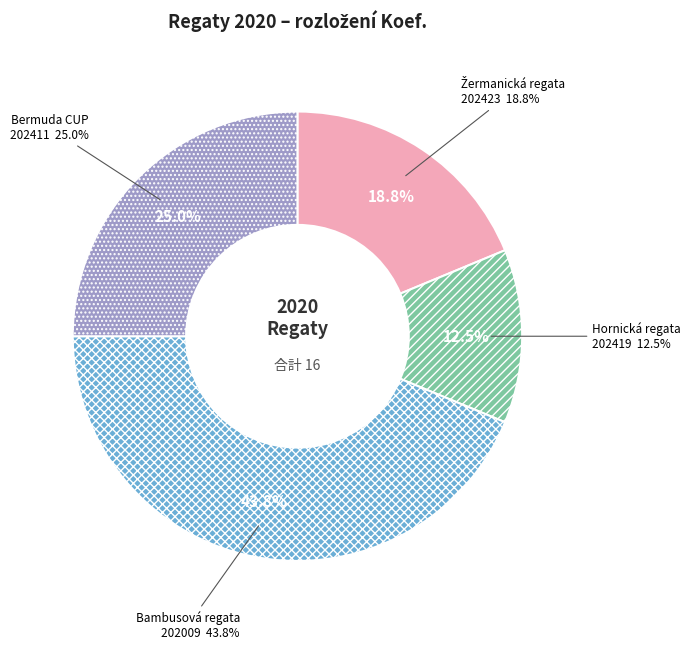

Does 202411 represent more than half of the total?

No